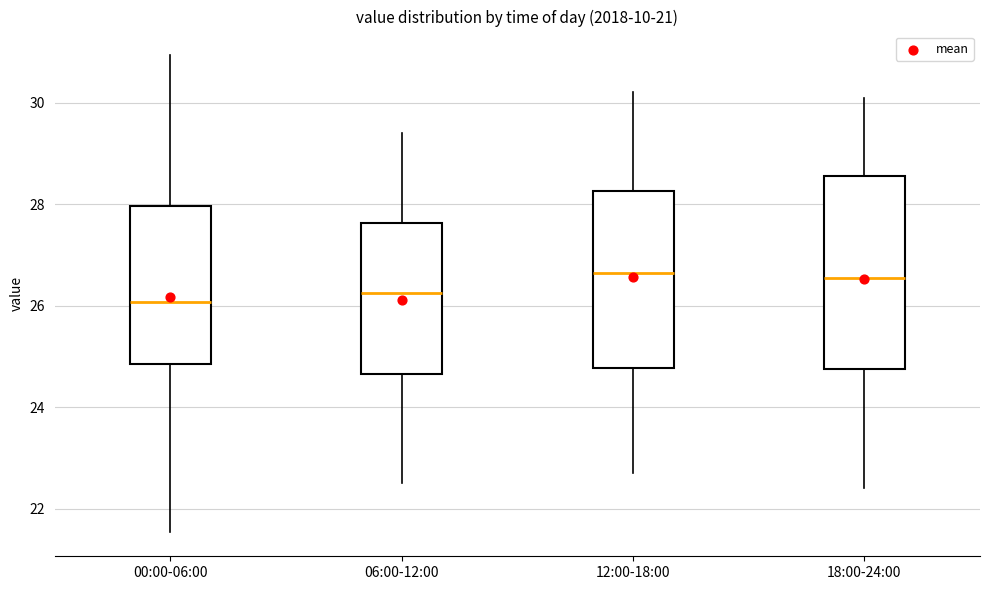

Reading left to right, read every box against the y-axis: the position of its median line, the range the box covers, and the ends of its whiskers. The values are not printed on the chart, so give them approximately, as read against the axis.

00:00-06:00: median 26.0, box 24.8 to 28.0, whiskers 21.6 to 31.0
06:00-12:00: median 26.2, box 24.6 to 27.6, whiskers 22.6 to 29.4
12:00-18:00: median 26.6, box 24.8 to 28.2, whiskers 22.8 to 30.2
18:00-24:00: median 26.6, box 24.8 to 28.6, whiskers 22.4 to 30.2